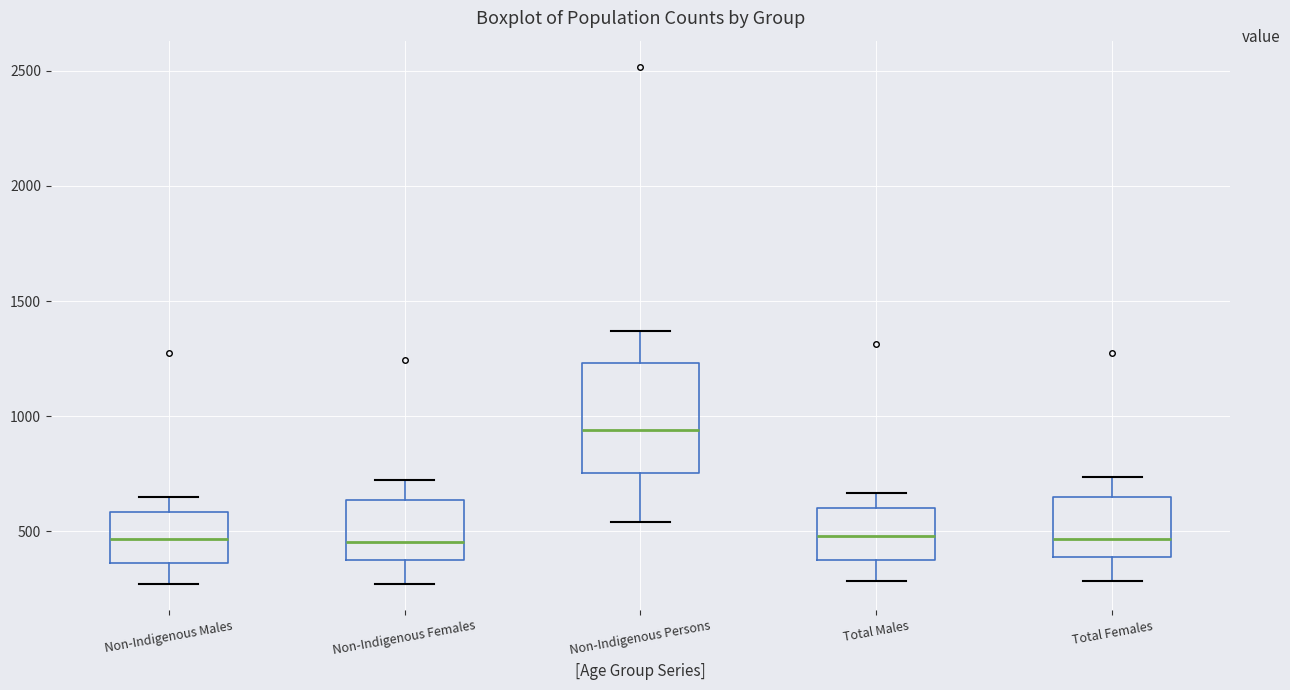

Which box's median line is the highest?

Non-Indigenous Persons